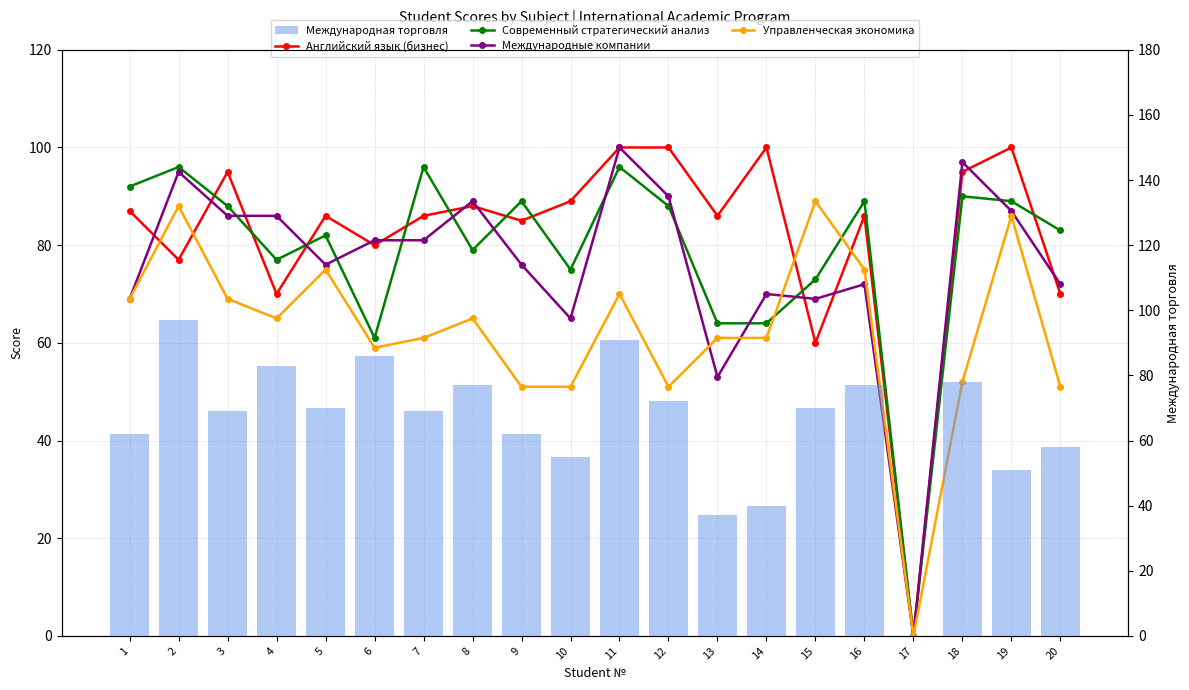

Is the value of Управленческая экономика at 9 greater than the value of Современный стратегический анализ at 9?

No